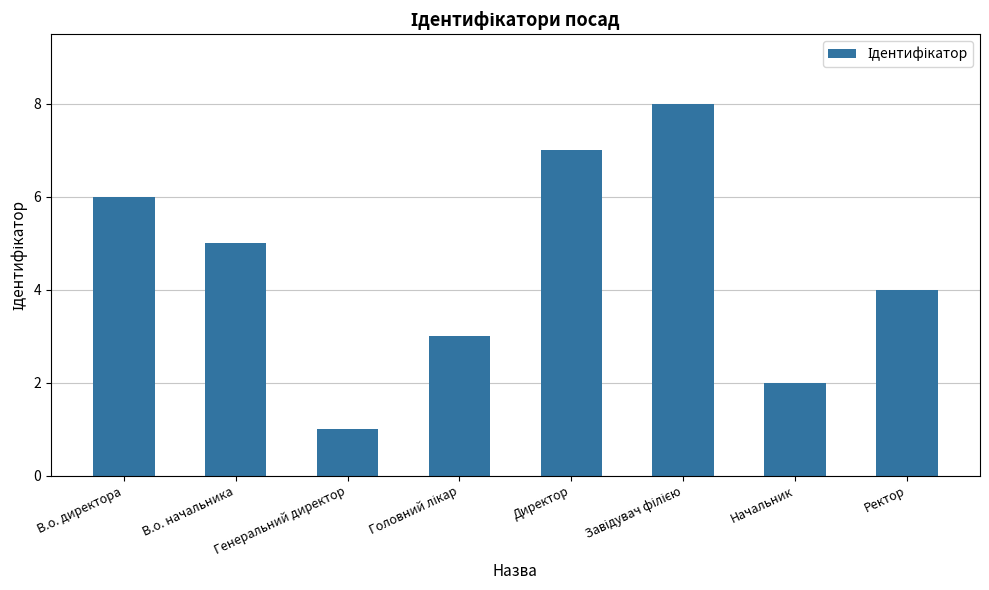

Reading left to right, transcribe all the data shown in this chart.

6	5	1	3	7	8	2	4